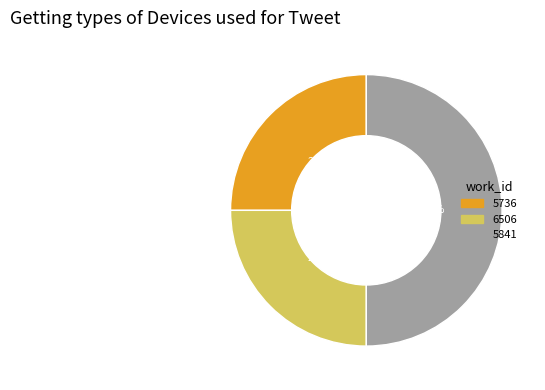

To the nearest percent, what is the average slice percentage?

33%